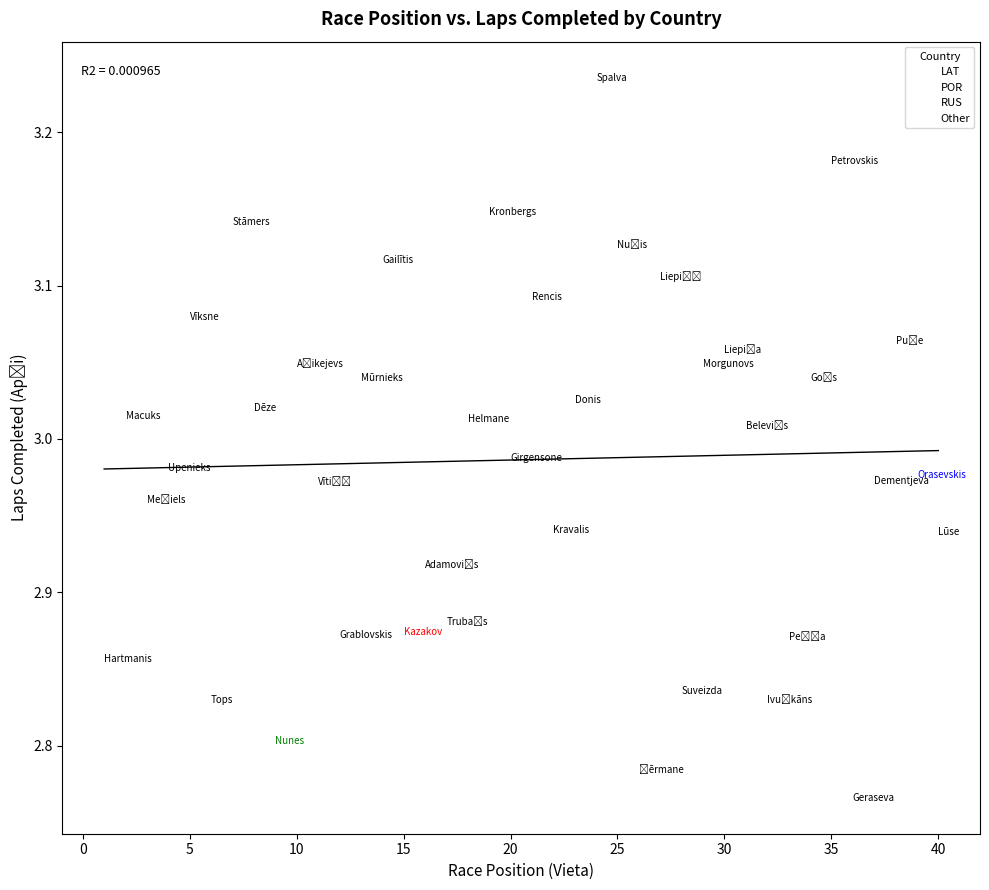

What are all the series names shown in the legend?

LAT, POR, RUS, Other